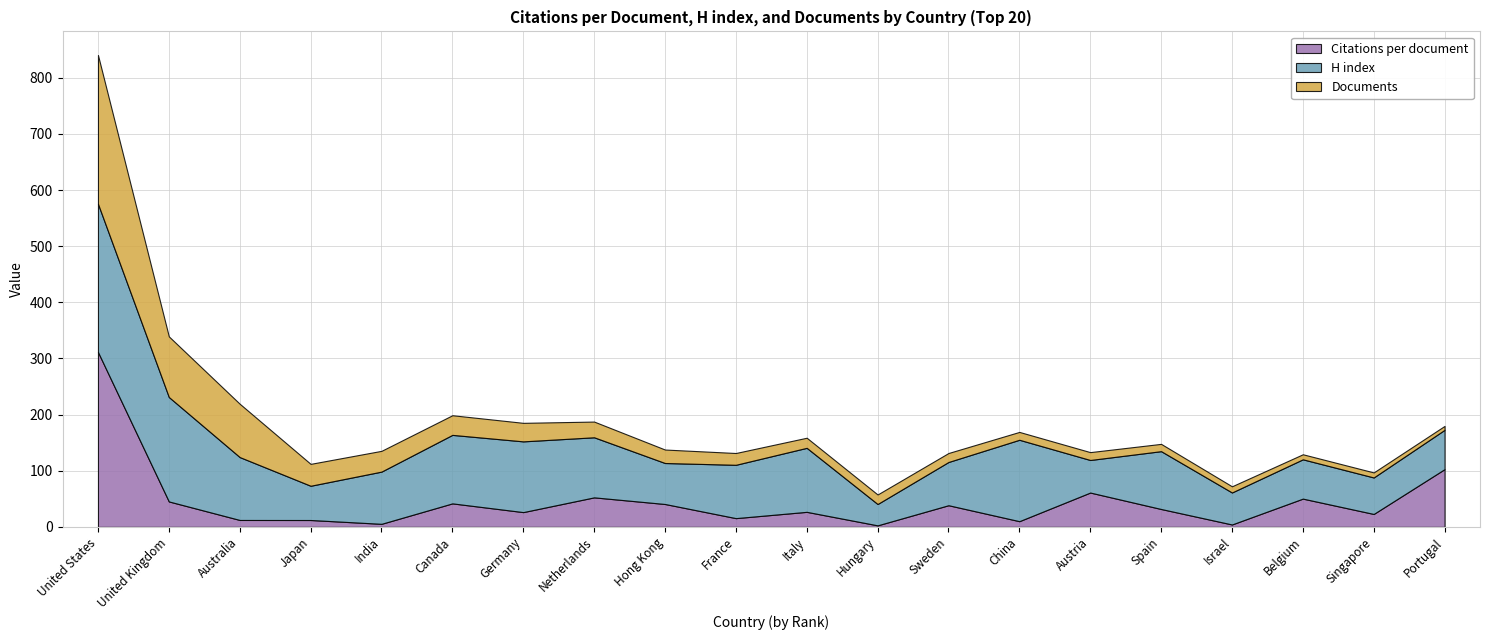

What is the highest value of the H index series?

264.0